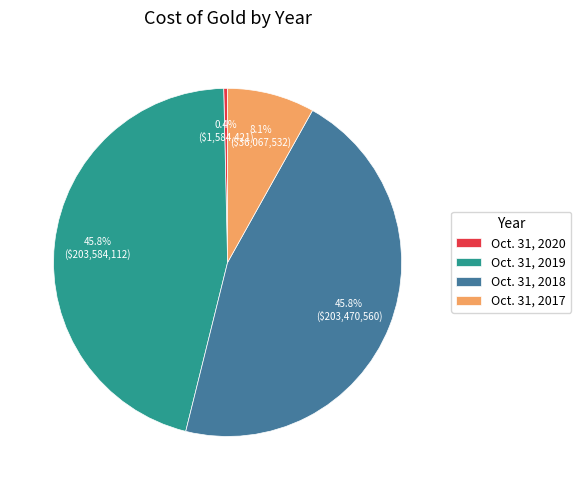

Is Oct. 31, 2018 the majority of the pie?

No